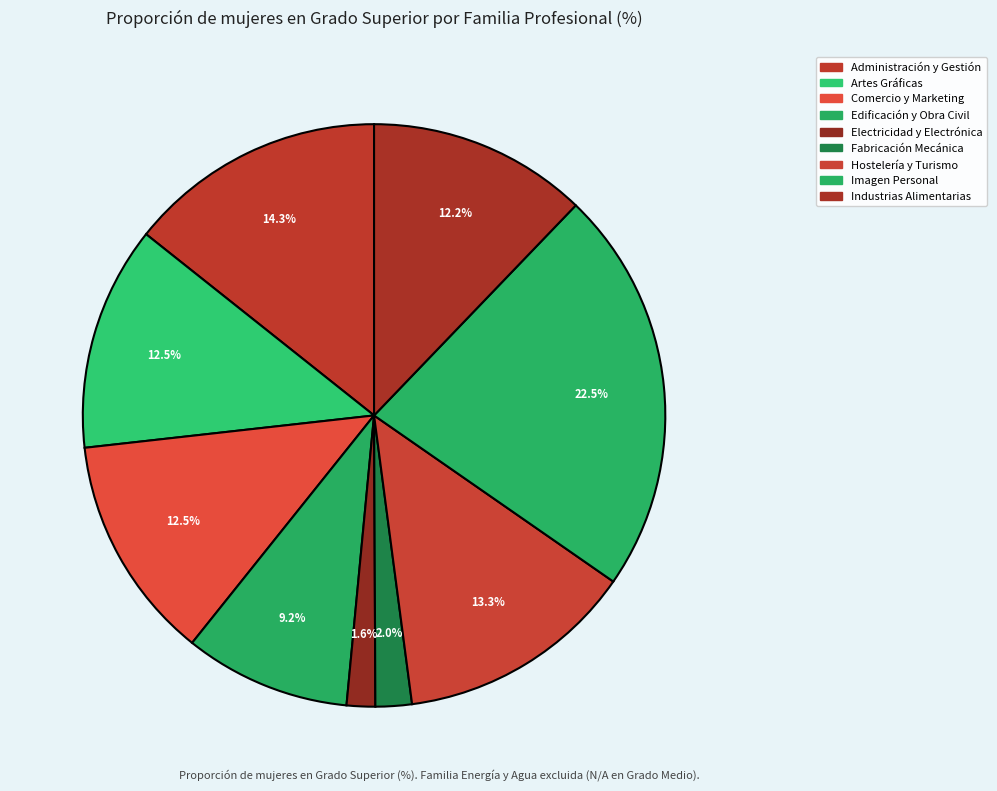

What percentage is the Comercio y Marketing slice, to the nearest percent?

12%